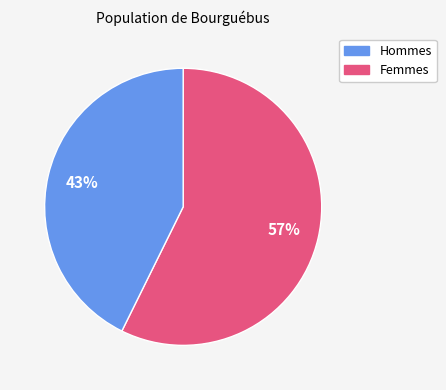

To the nearest percent, what is the average slice percentage?

50%